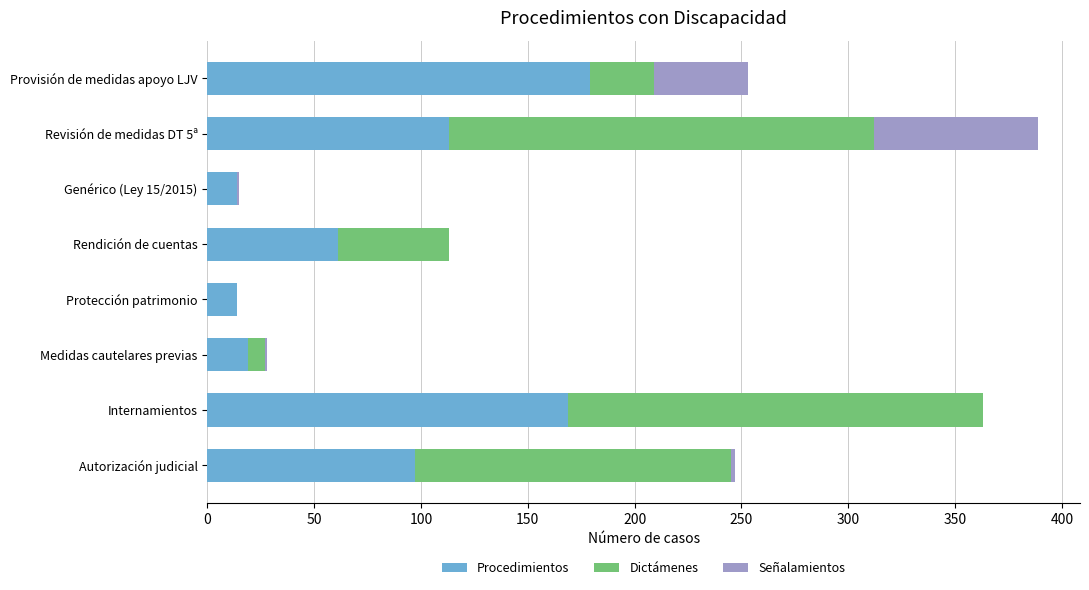

The value of Procedimientos at Genérico (Ley 15/2015) is 14. True or false?

True